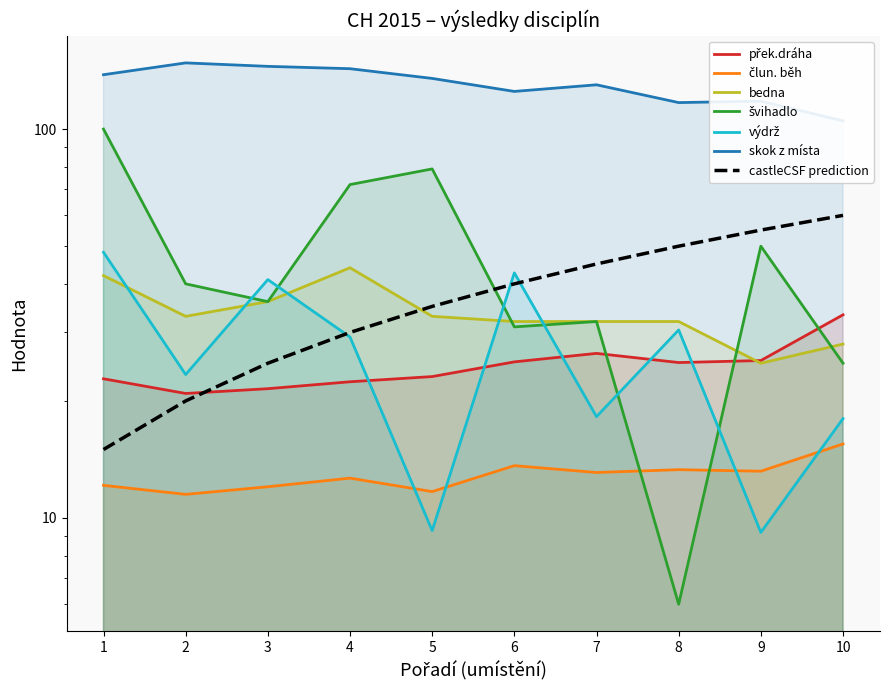

Which series changed the most between 1 and 9?

švihadlo